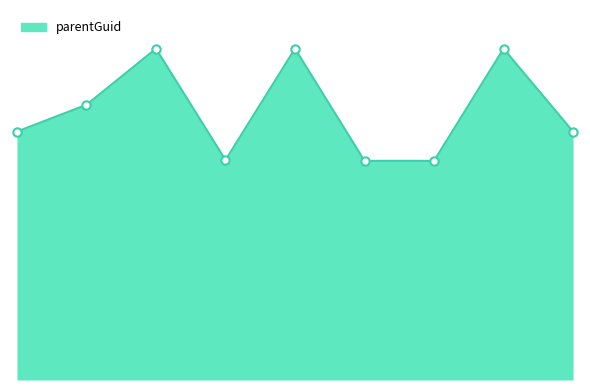

Where is the first local minimum?

127759